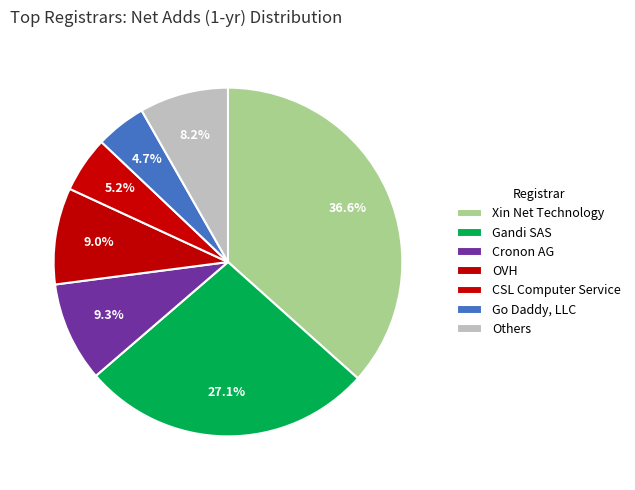

How many slices are in this pie chart?

7